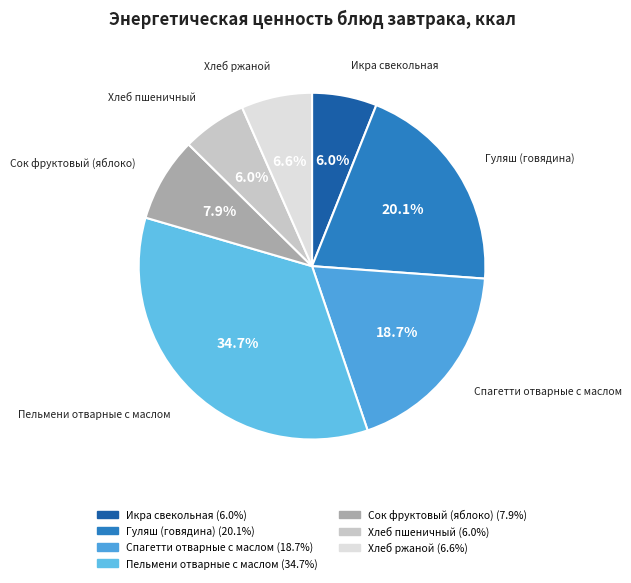

True or false: Сок фруктовый (яблоко) accounts for 15% of the total.

False